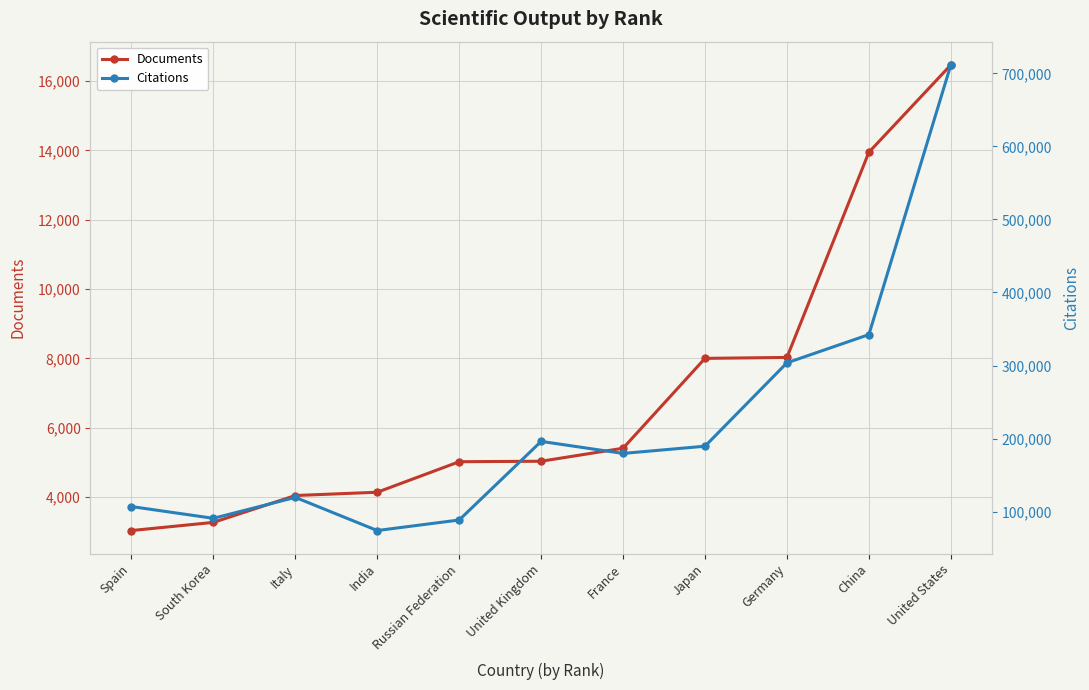

Rank the series by their average value, from highest to lowest.

Citations, Documents